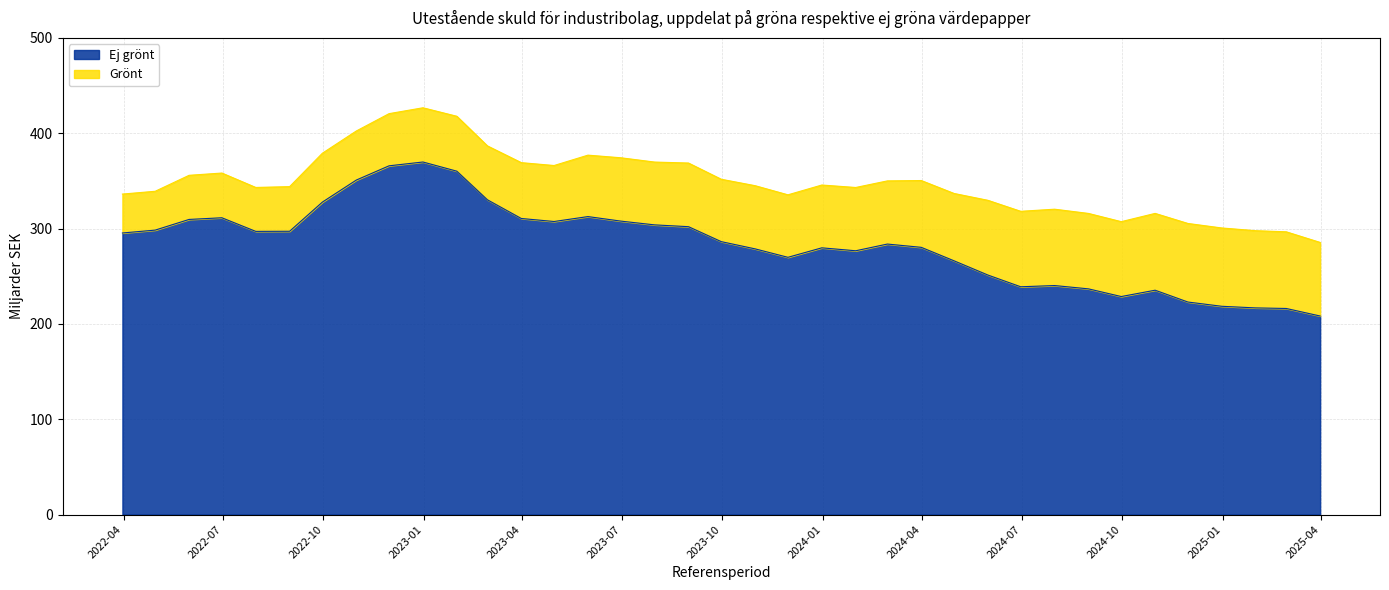

True or false: the data shows 208.3 at 2025-03-31.

True